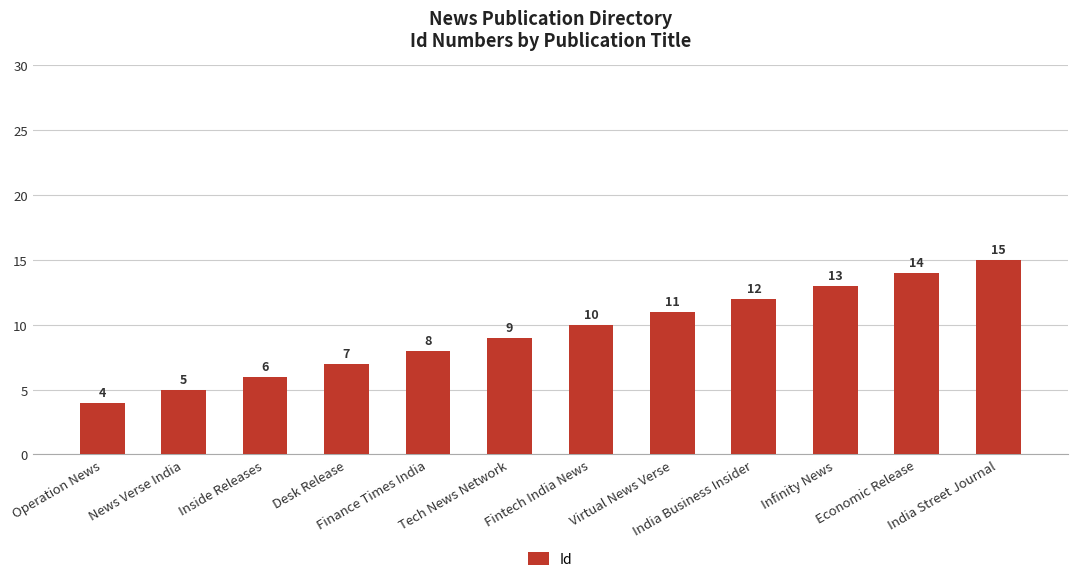

Rank the categories by value from highest to lowest.

India Street Journal, Economic Release, Infinity News, India Business Insider, Virtual News Verse, Fintech India News, Tech News Network, Finance Times India, Desk Release, Inside Releases, News Verse India, Operation News